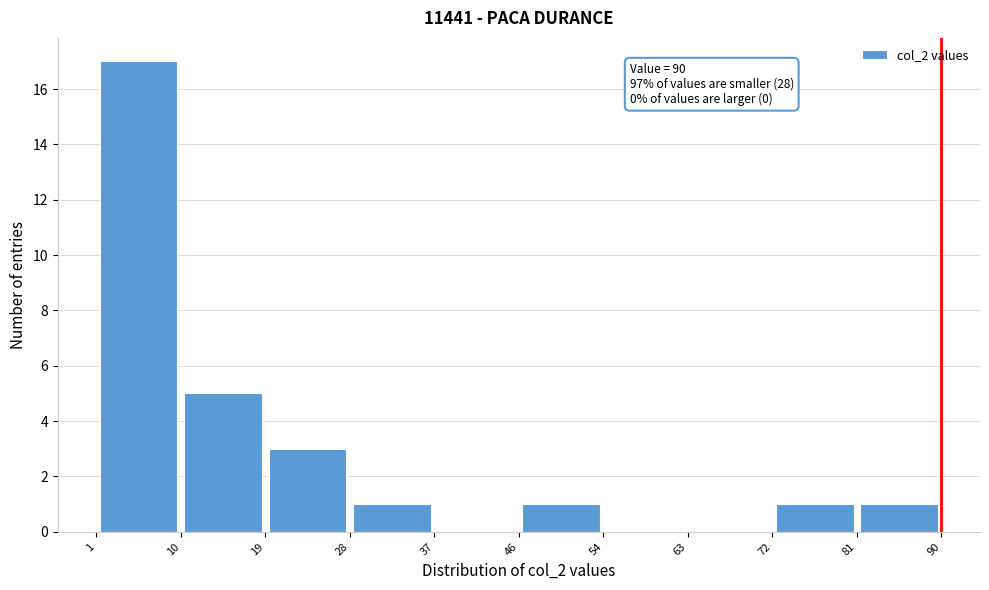

Which range on the x-axis has the tallest bar?

1 to 10